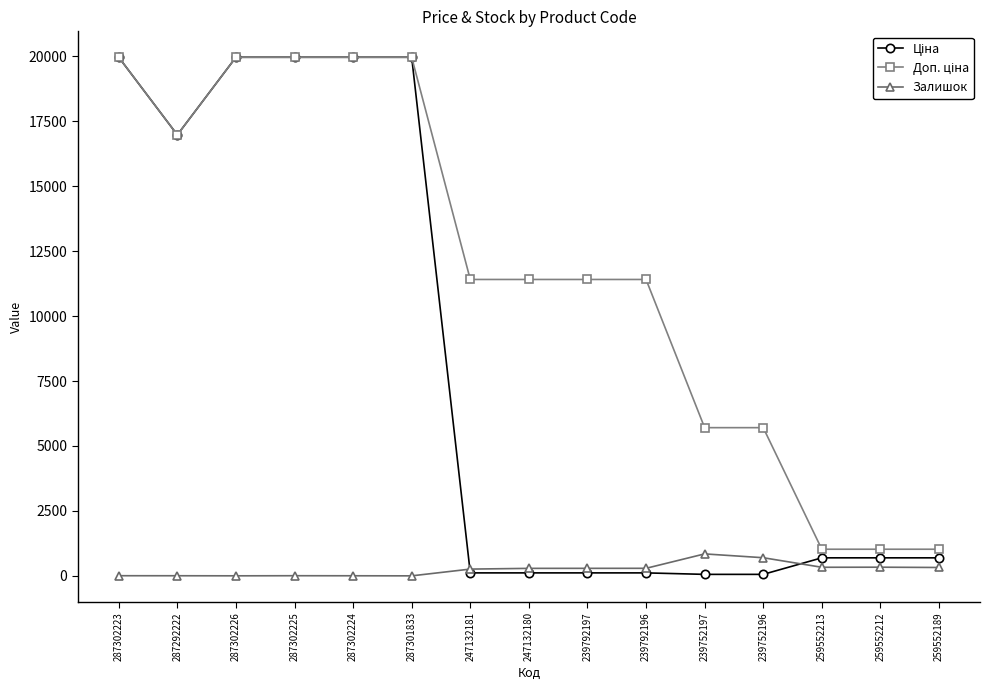

What is the label of the 9th point from the left?

239792197